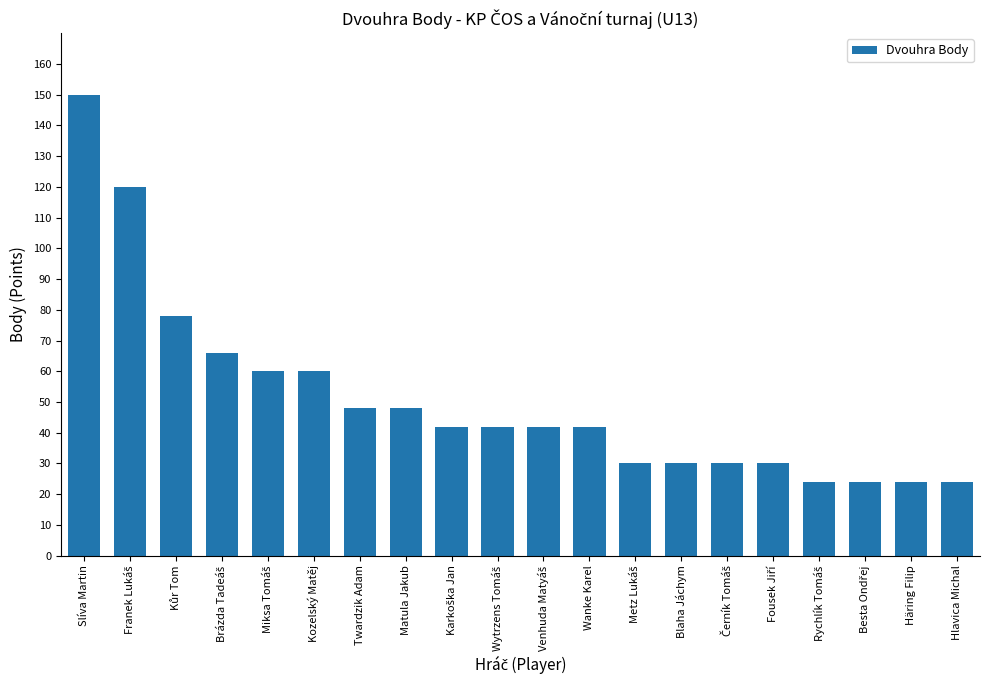

Count the number of data series in this chart.

1